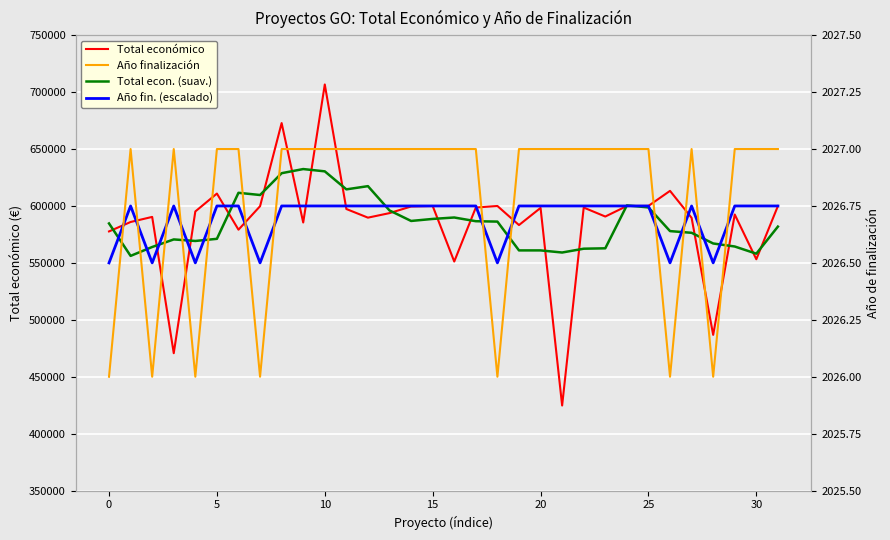

Where is Total econ. (suav.) nearest to the value 594282?

13